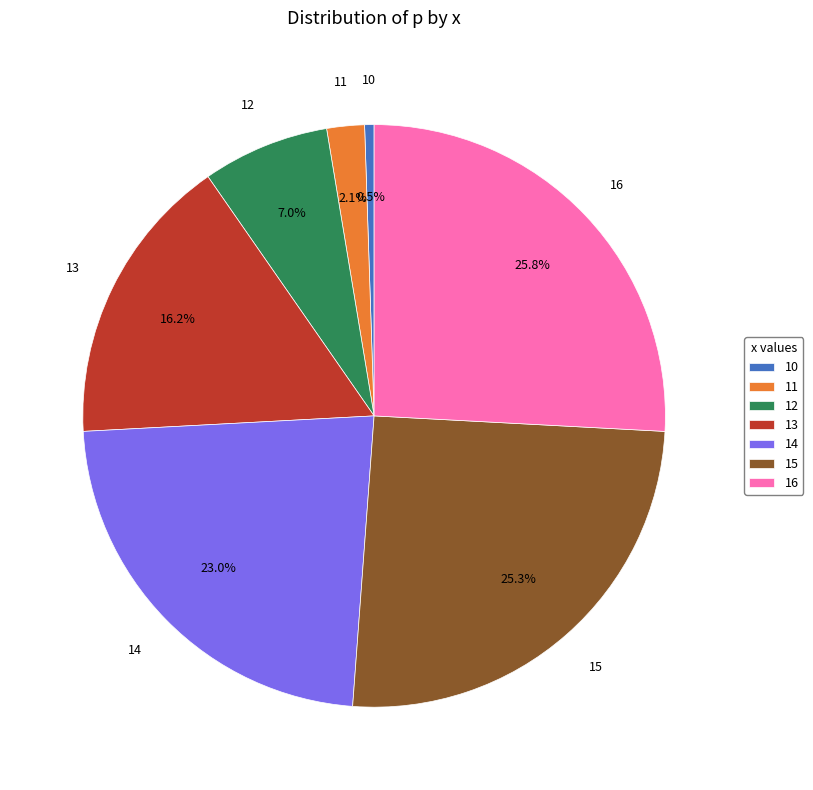

What percentage is NOT represented by 16?

74.2%